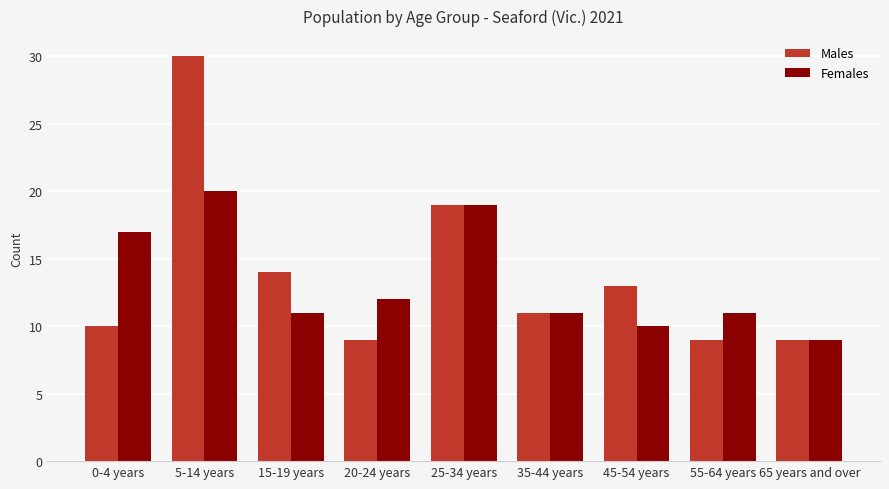

What value does the Females series have at 5-14 years?

20